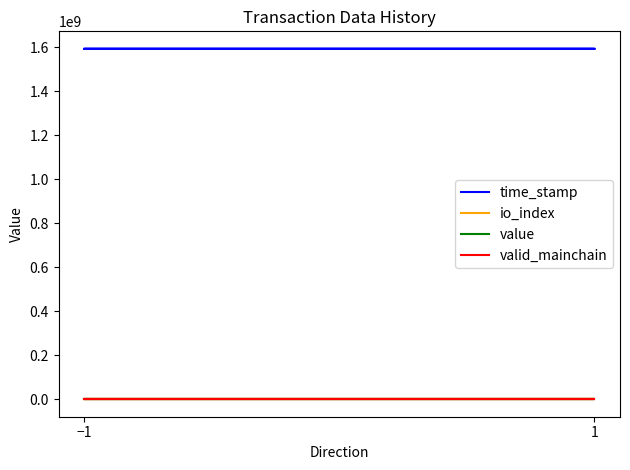

What is the maximum value shown in the chart?

1593522655.0